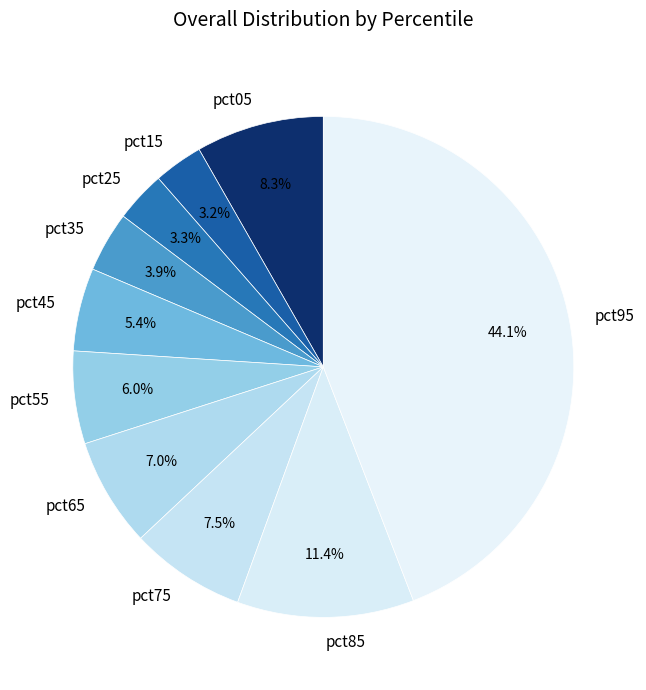

Between pct45 and pct55, which is larger?

pct55